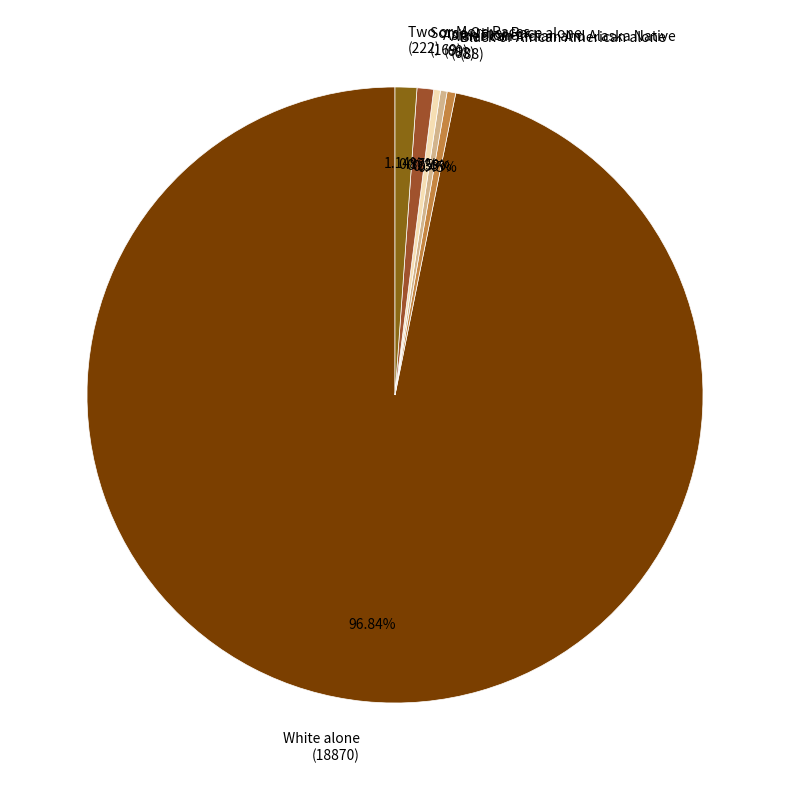

Do American Indian and Alaska Native (68) and White alone (18870) together represent more than half of the pie?

Yes